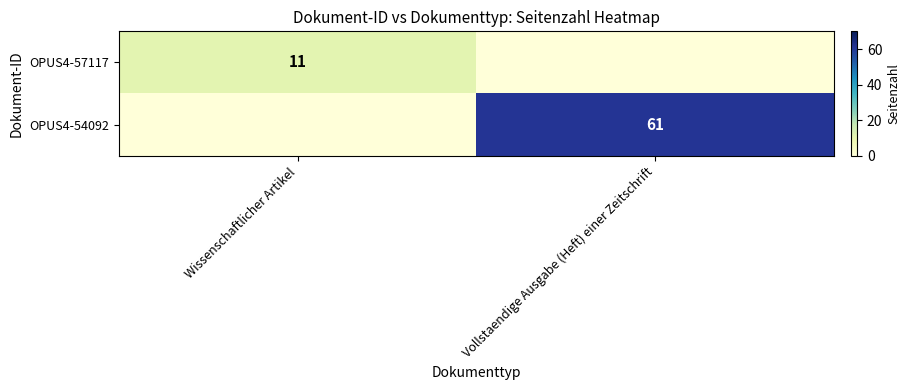

Is it true that OPUS4-57117 equals 3 at Wissenschaftlicher Artikel?

False